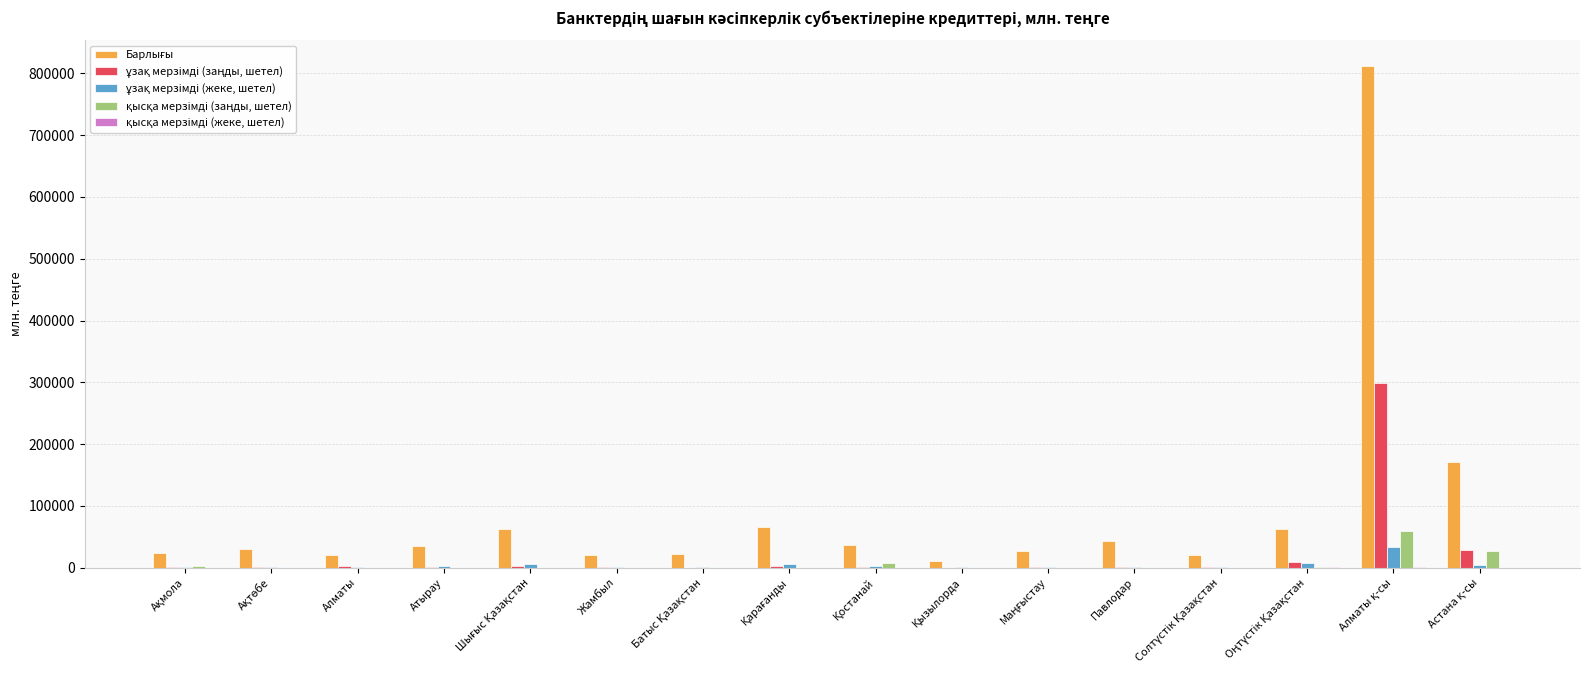

How many groups of bars are there?

16